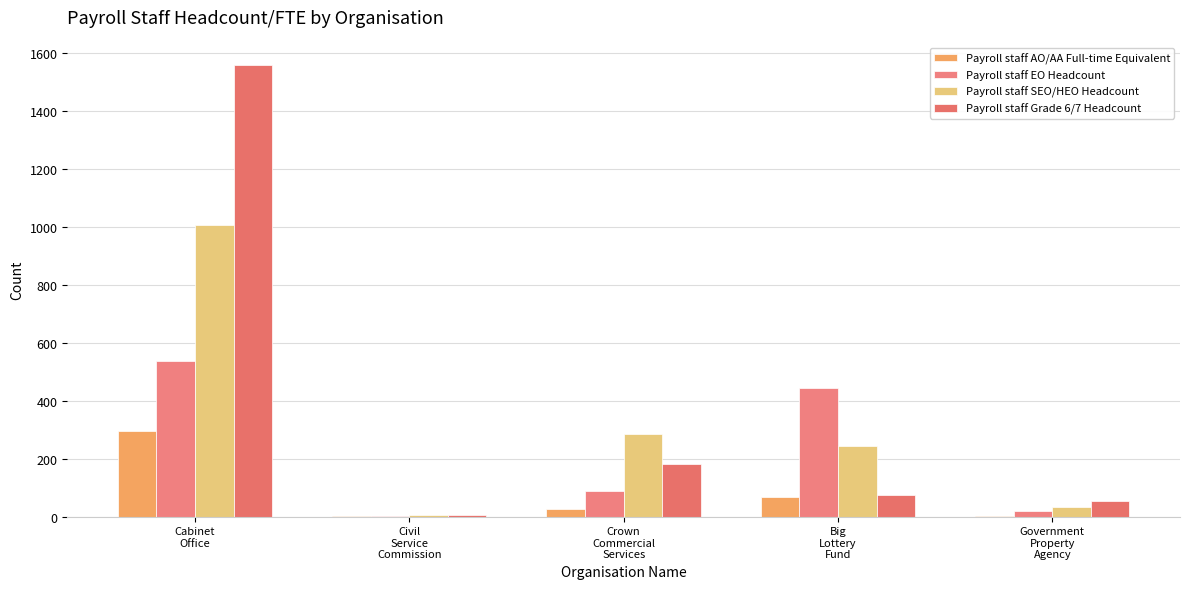

List the series in order of their peak value, highest first.

Payroll staff Grade 6/7 Headcount, Payroll staff SEO/HEO Headcount, Payroll staff EO Headcount, Payroll staff AO/AA Full-time Equivalent